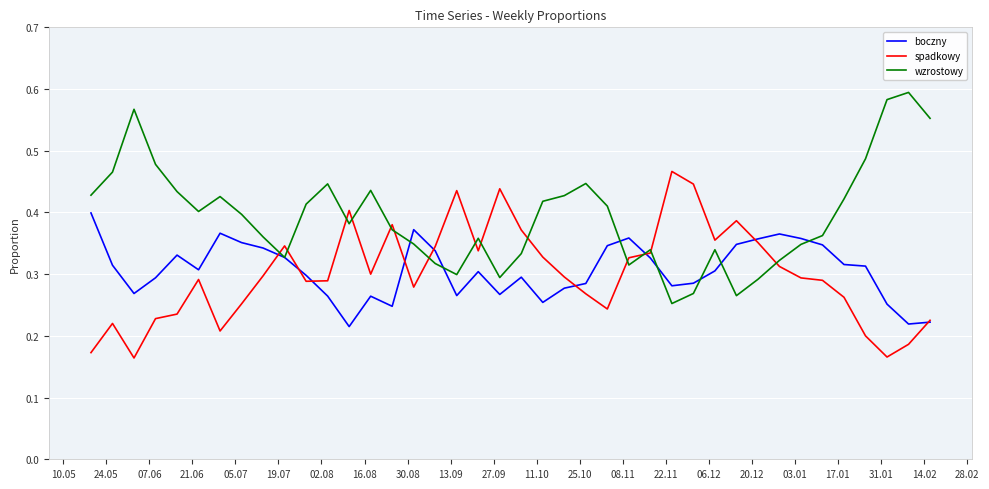

Which series has the largest total across all categories?

wzrostowy